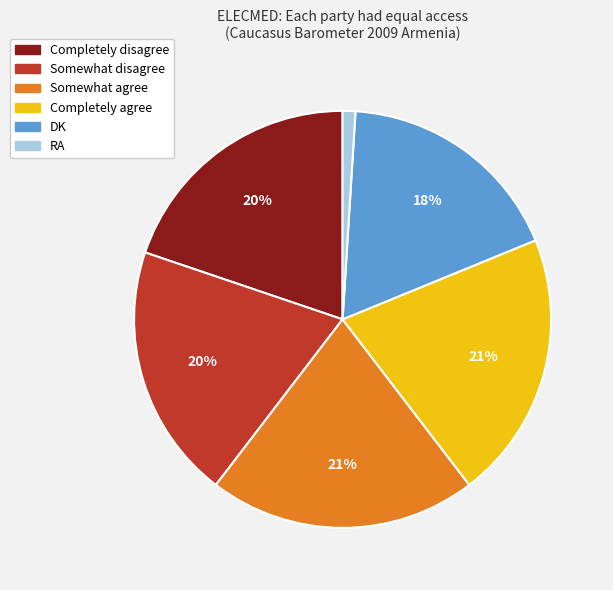

How many segments does this pie chart have?

6